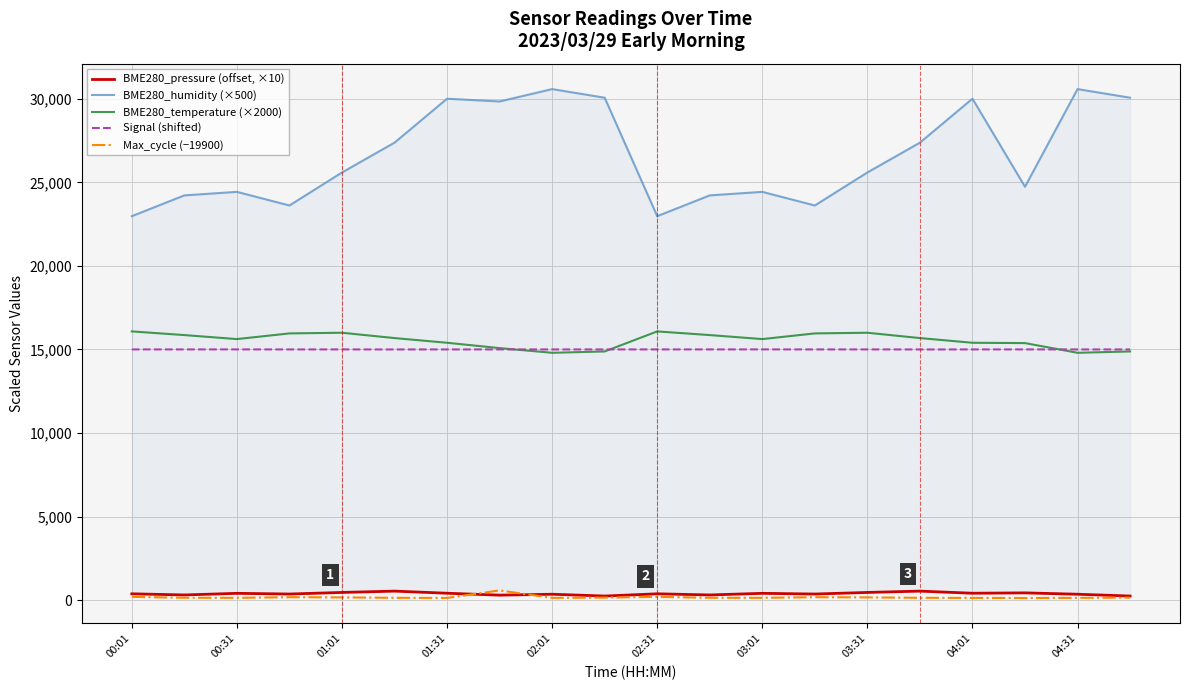

Which series has the largest range (max minus min)?

BME280_humidity (×500)